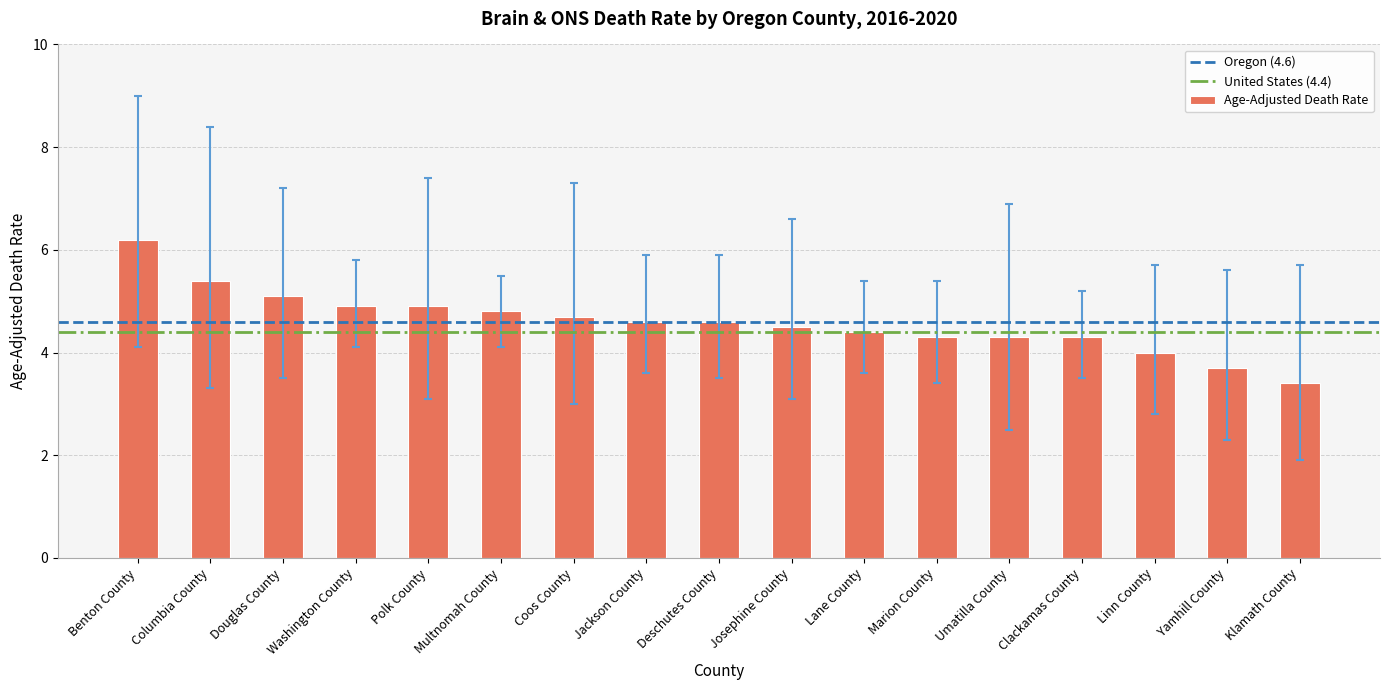

What is the sum of the values at Washington County and Clackamas County?

9.2